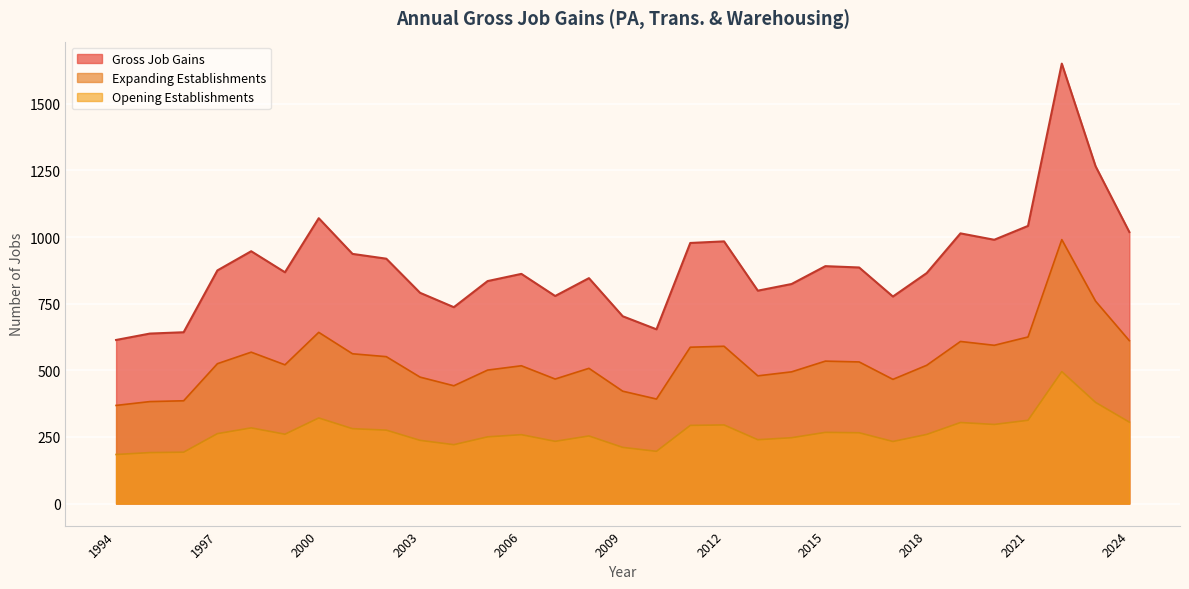

What are all the series names shown in the legend?

Gross Job Gains, Expanding Establishments, Opening Establishments